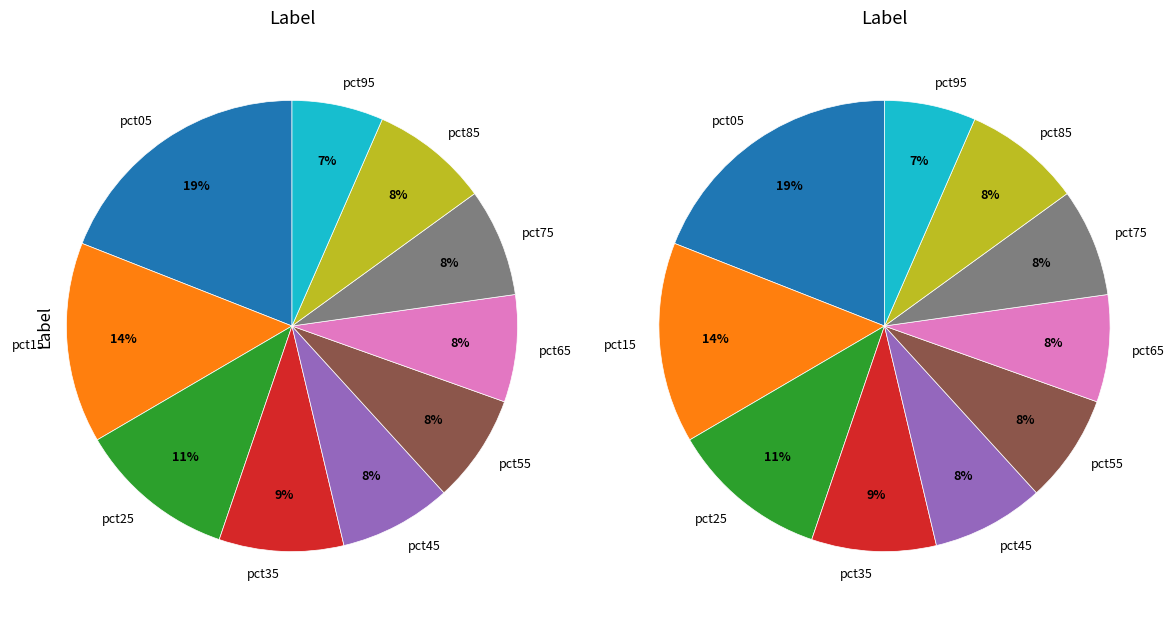

The pct65 slice represents 1% of the pie. True or false?

False